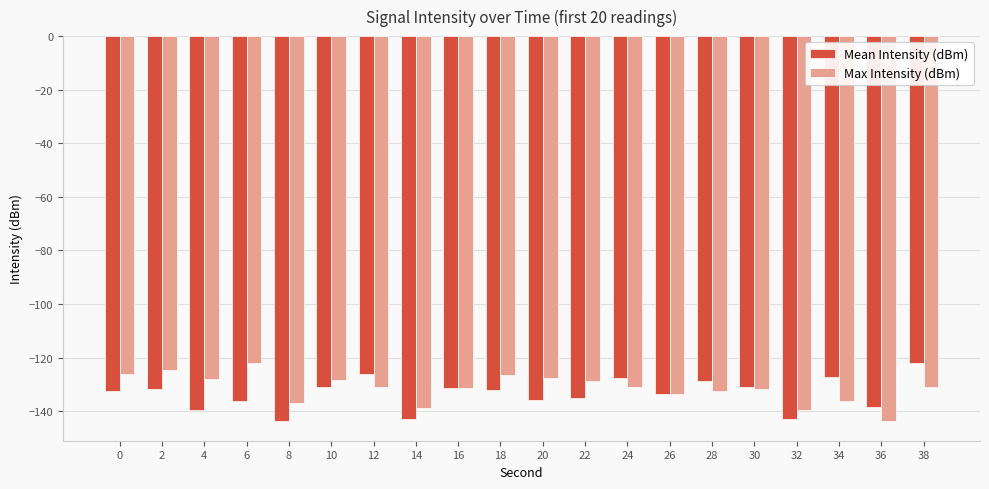

What is the difference between the maximum and minimum values in the Max Intensity (dBm) series?

21.9